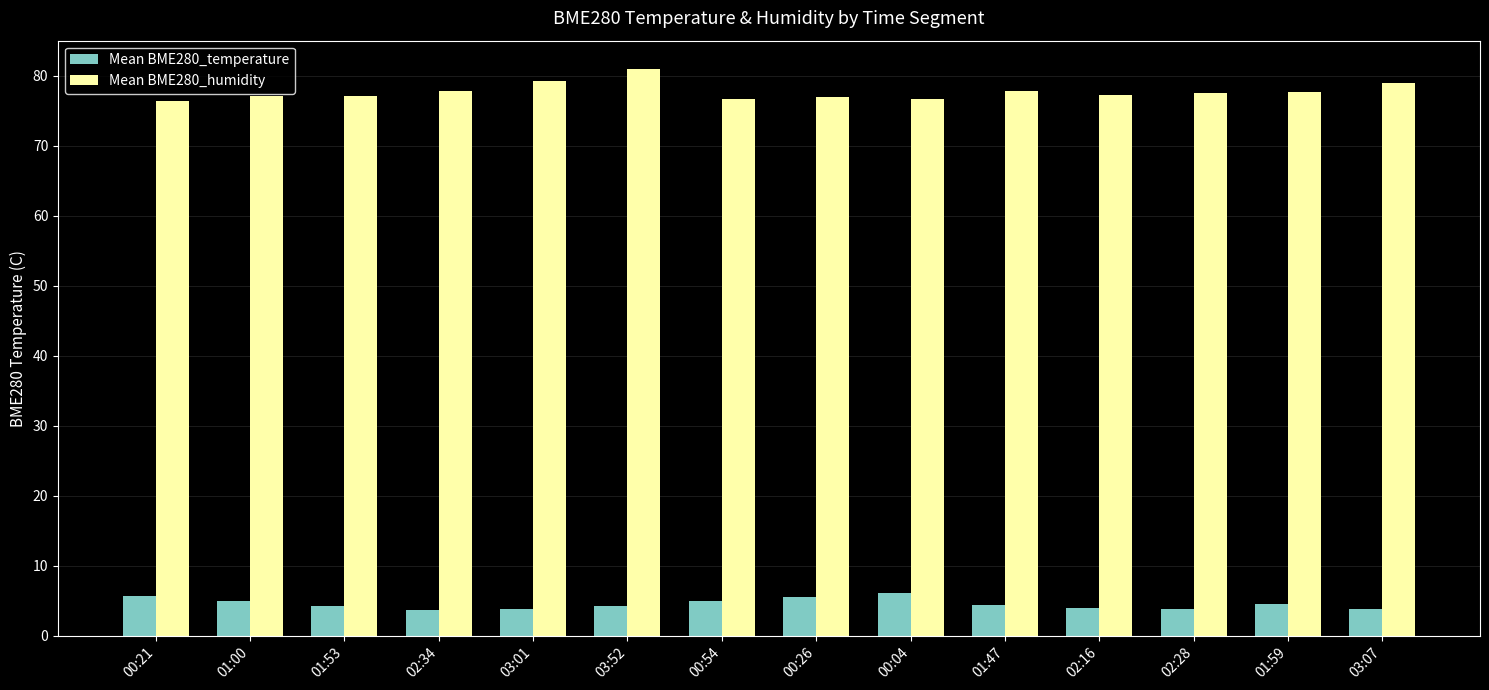

Rank the series by their average value, from highest to lowest.

Mean BME280_humidity, Mean BME280_temperature